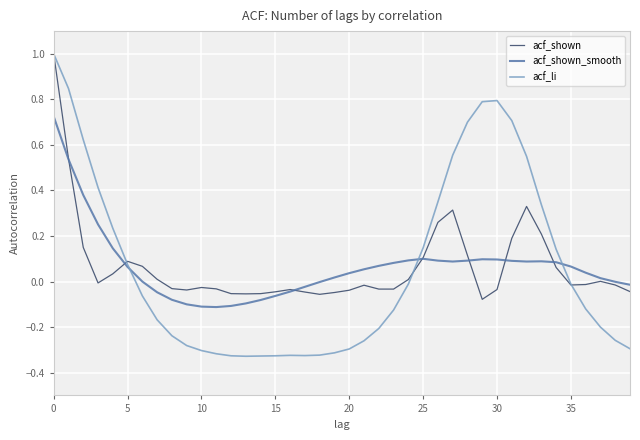

Which series has the widest spread of values?

acf_li